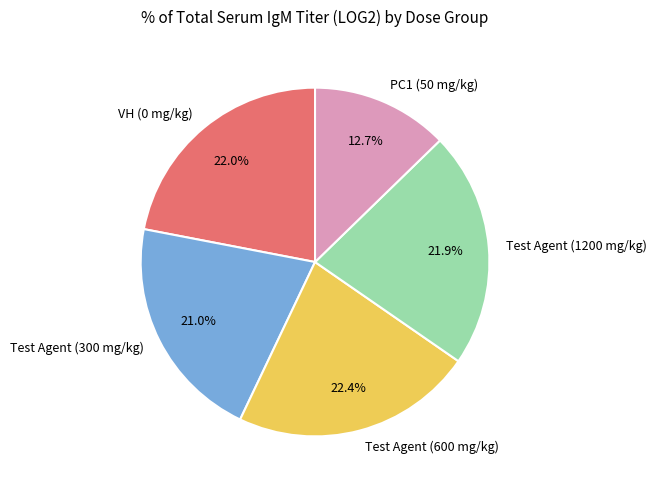

Does PC1 (50 mg/kg) account for over 50% of the chart?

No